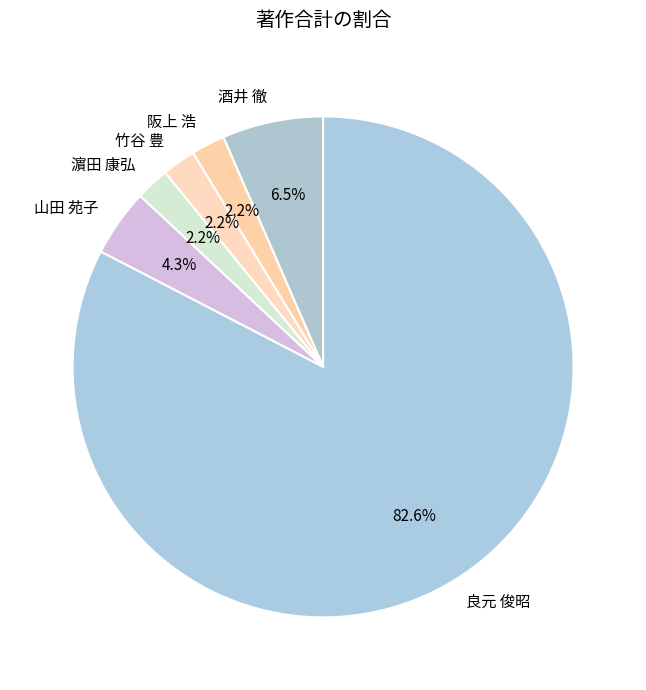

What is the largest slice in the pie chart?

良元 俊昭